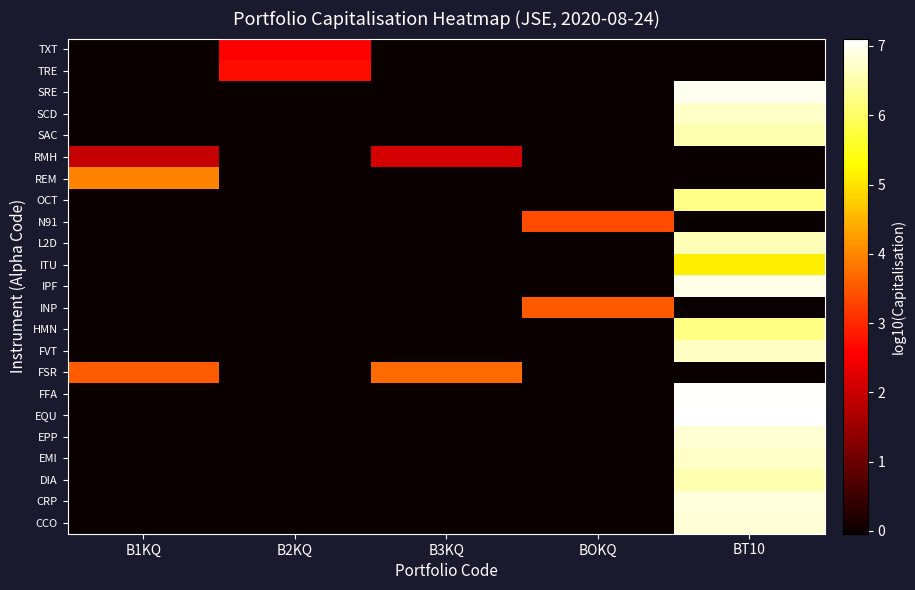

Which has a higher value, B2KQ or BT10?

BT10